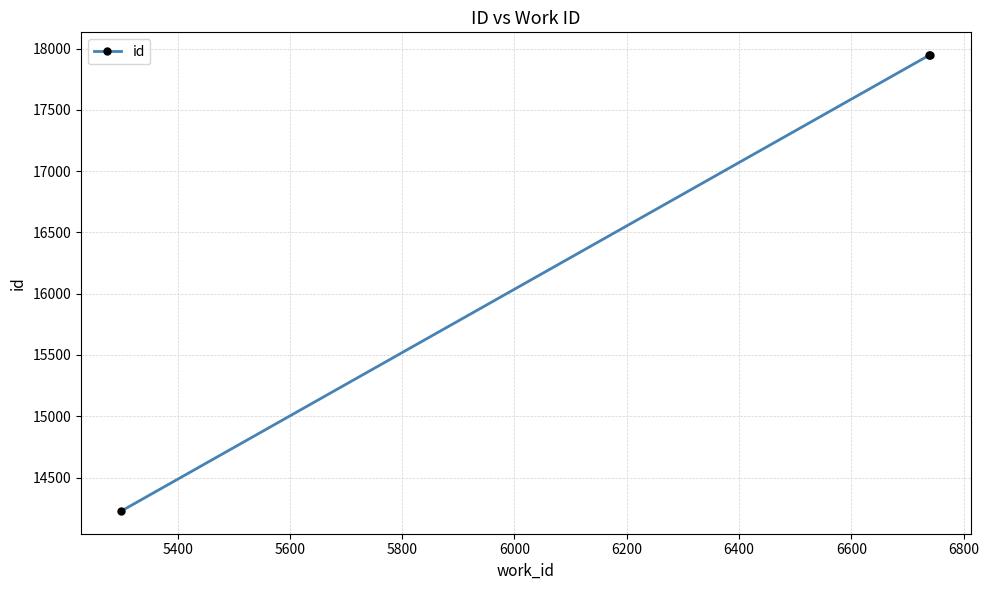

What is the sum of all values?

50117